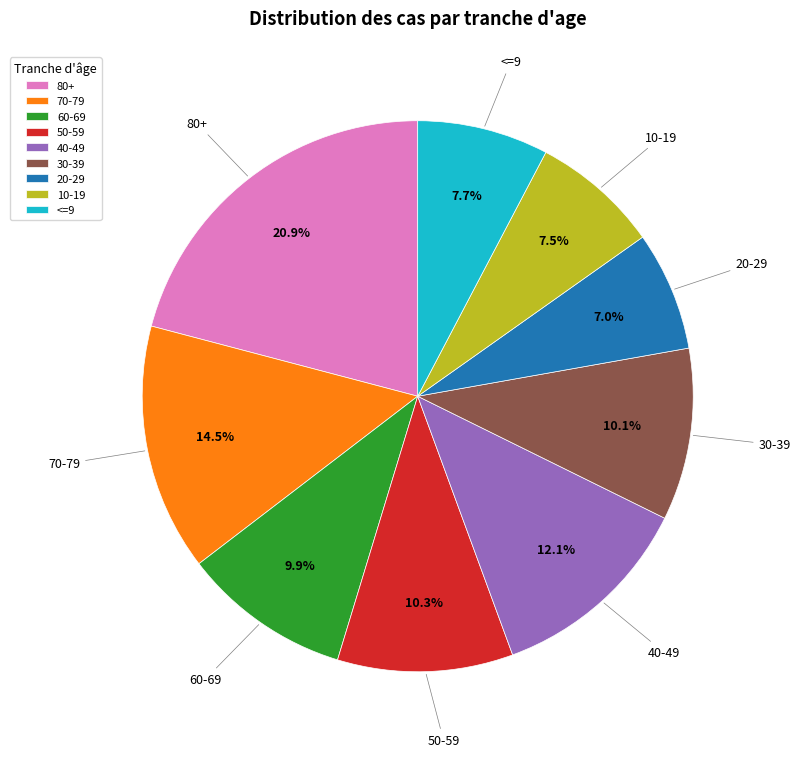

What is the largest slice in the pie chart?

80+